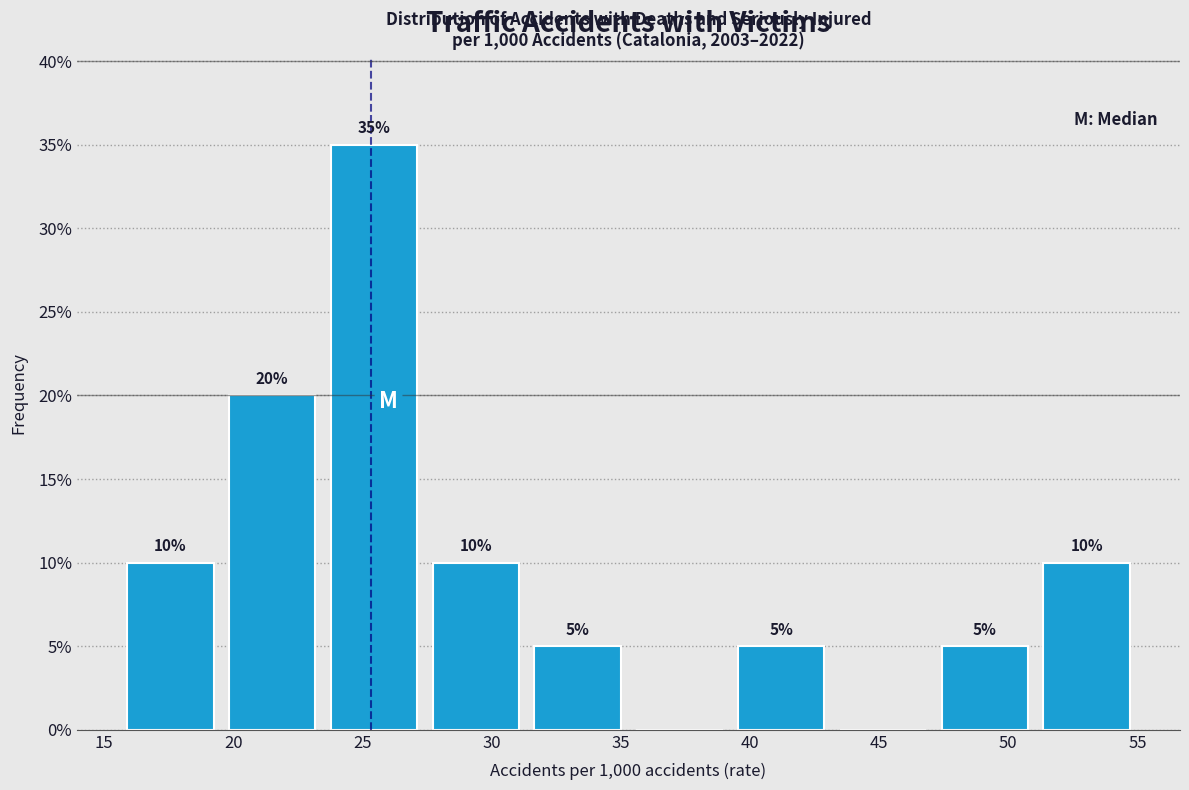

Over which range of the x-axis is the bar tallest?

23.5 to 27.5